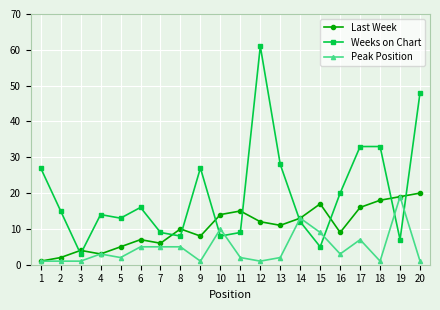

Reading left to right, extract all data points from this chart.

Last Week: 1	2	4	3	5	7	6	10	8	14	15	12	11	13	17	9	16	18	19	20
Weeks on Chart: 27	15	3	14	13	16	9	8	27	8	9	61	28	12	5	20	33	33	7	48
Peak Position: 1	1	1	3	2	5	5	5	1	10	2	1	2	13	9	3	7	1	19	1